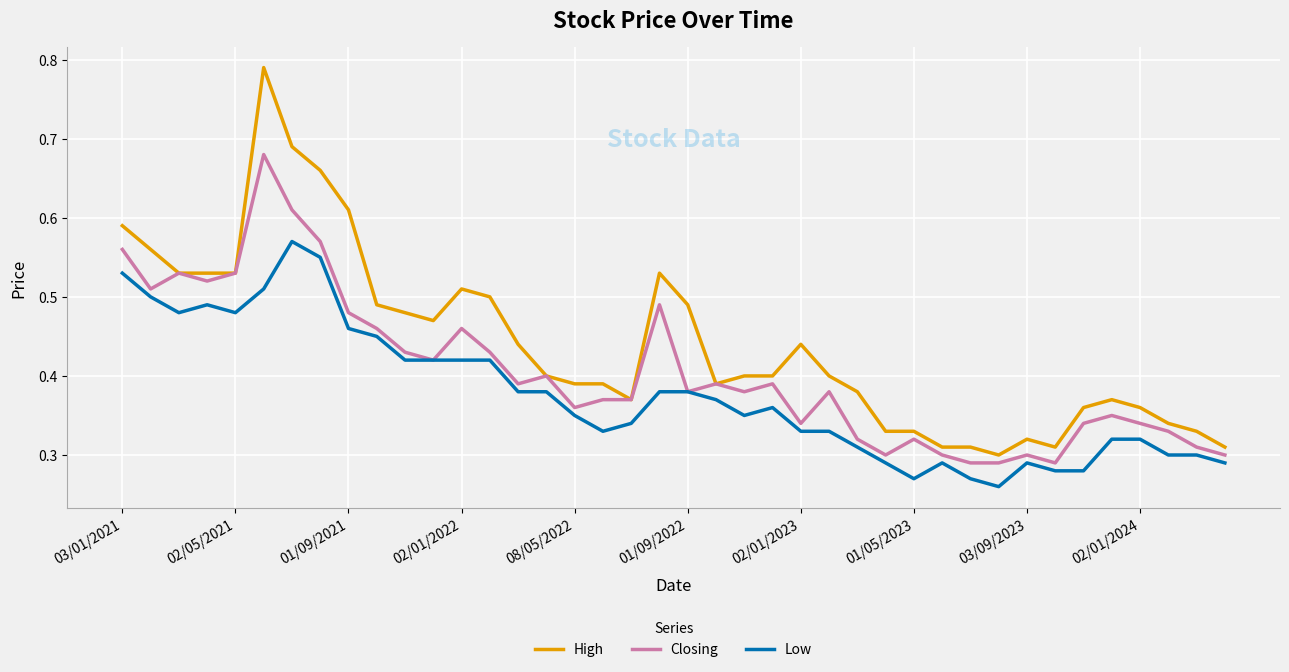

True or false: Low and High intersect in this chart.

False